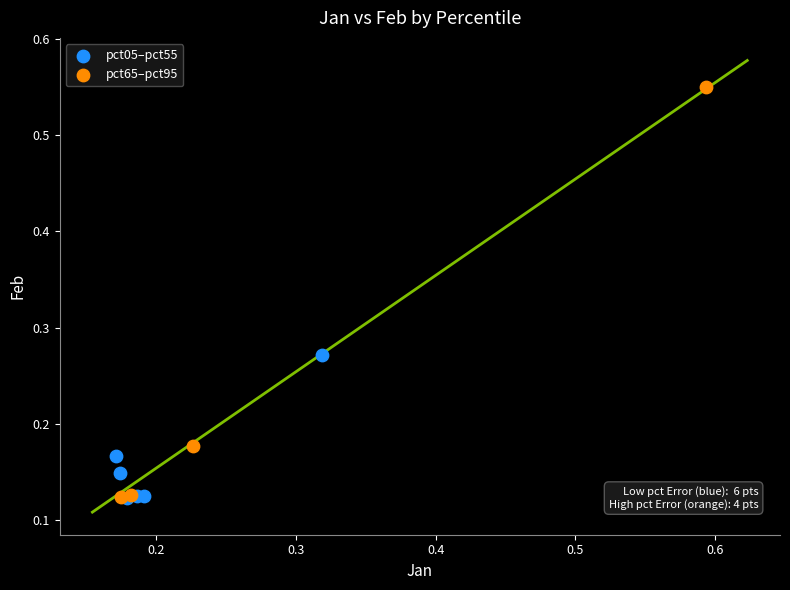

Which series contains the highest Y value?

pct65–pct95